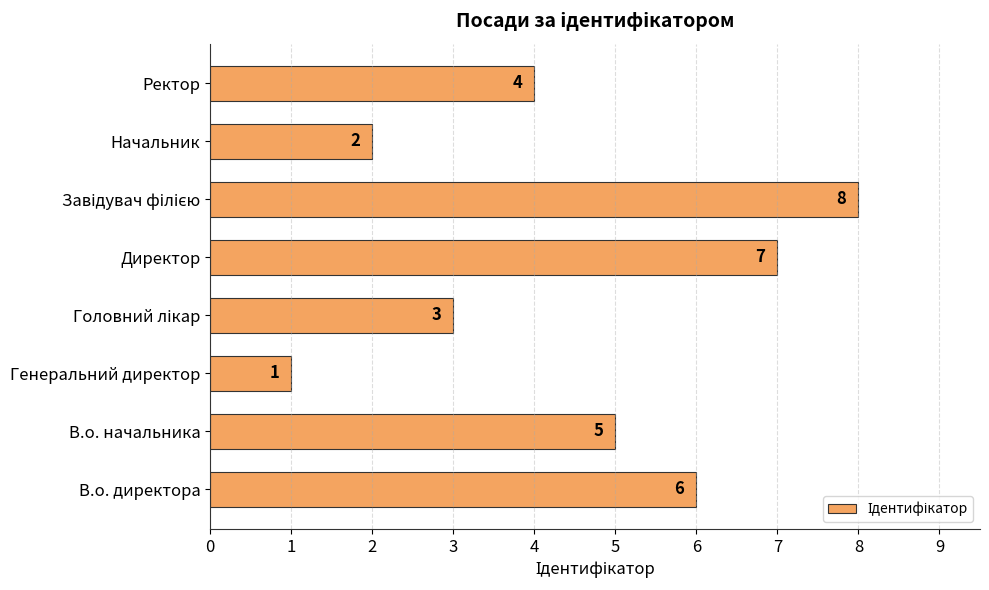

Which has a higher value, Генеральний директор or В.о. директора?

В.о. директора